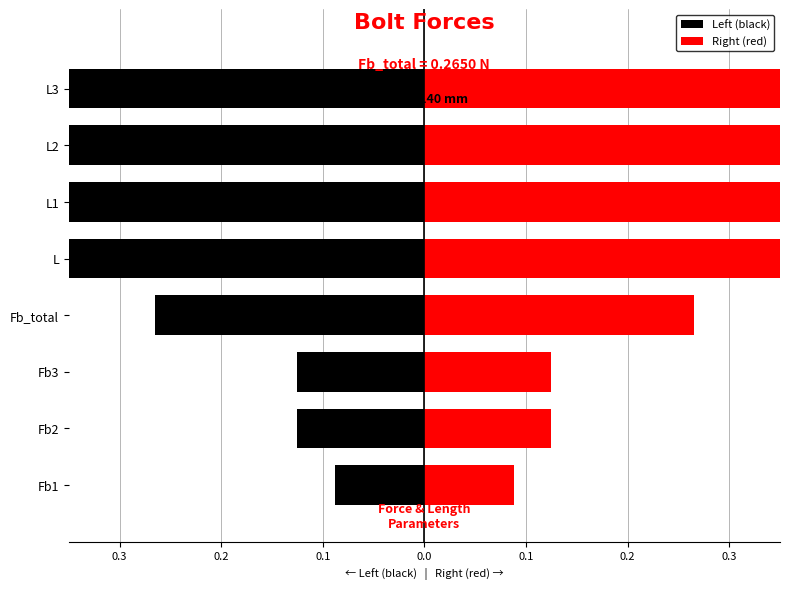

Which series changed the most between Fb3 and L1?

Left (black)